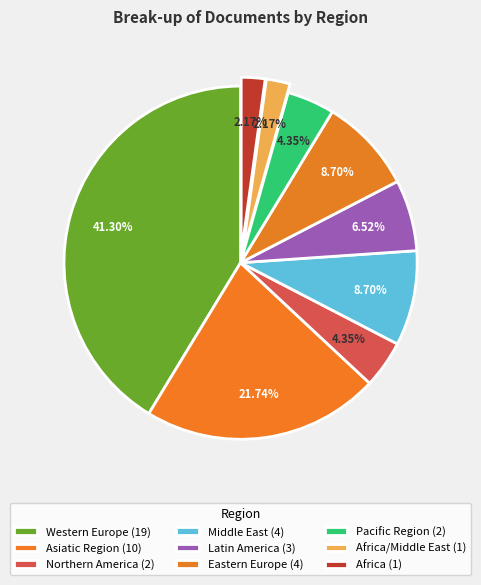

Count the number of slices in the pie.

9